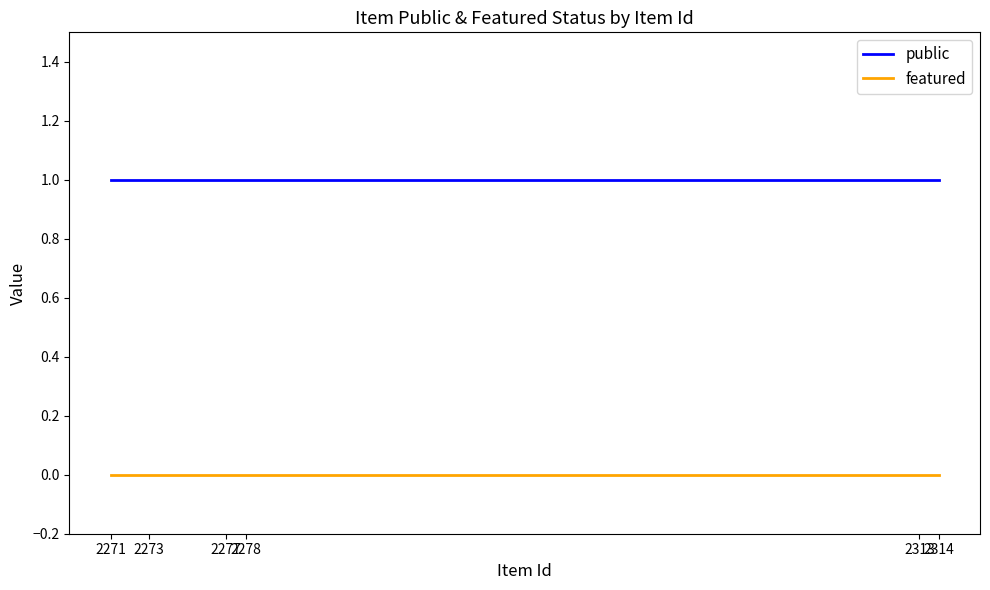

True or false: public and featured cross at least once.

False